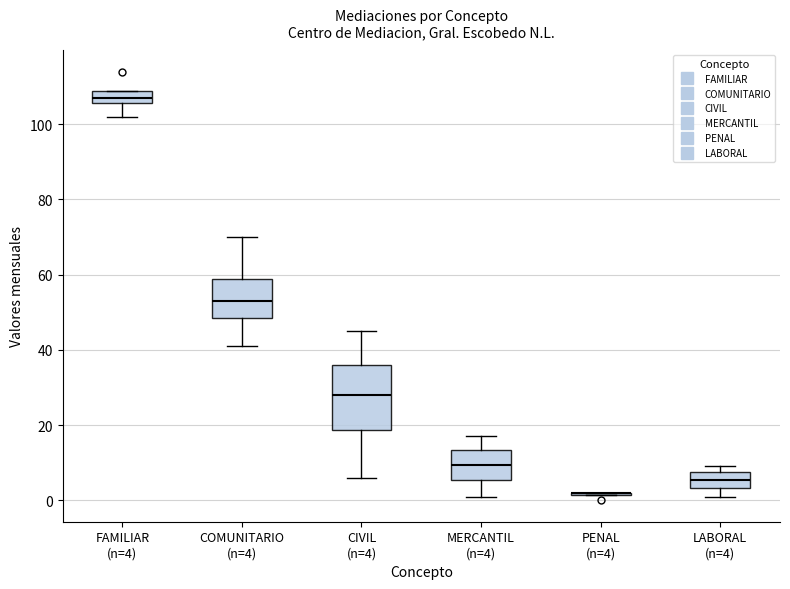

Where does the lower whisker of the box for COMUNITARIO (n=4) end on the y-axis? The values are not printed on the chart, so give them approximately, as read against the axis.

42